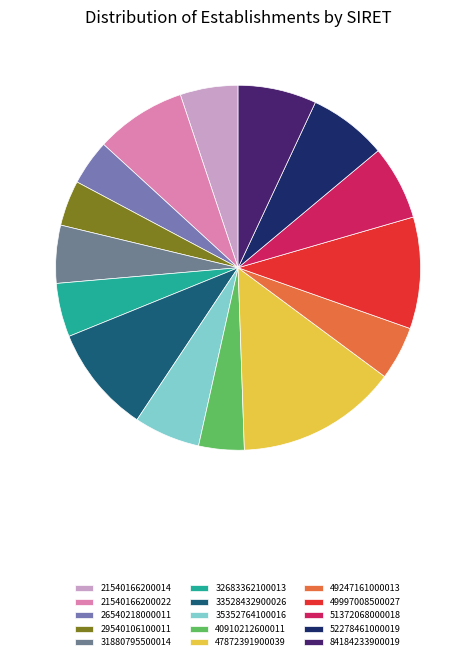

To the nearest percent, what is the difference between the 31880795500014 and 40910212600011 slice percentages?

1%